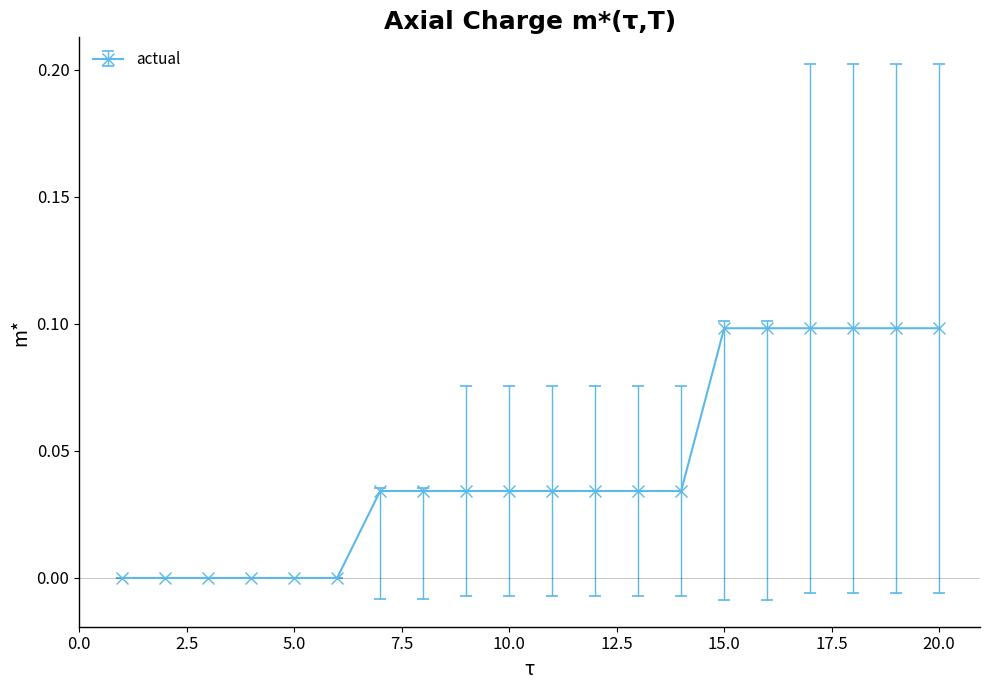

What is the sum of all values?

0.9